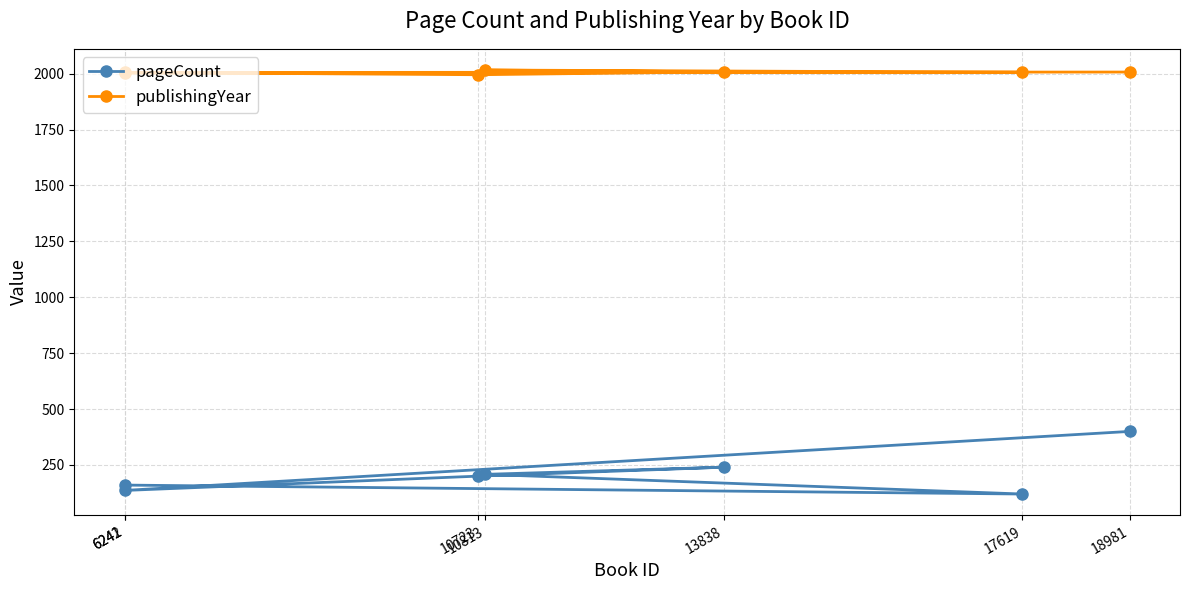

What is the value of the pageCount point at the 5th from the left?

240